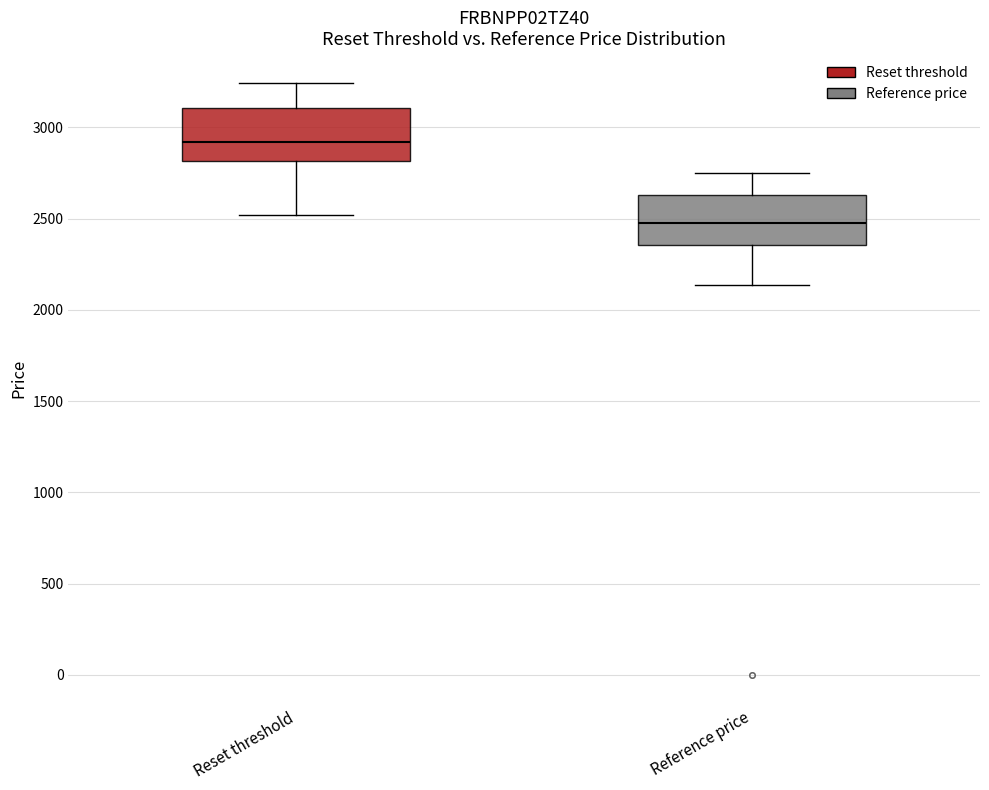

Reading left to right, transcribe this box plot: for each box, give where its median line is, the range the box spans, and where its two whiskers end, as read against the y-axis. The values are not printed on the chart, so give them approximately, as read against the axis.

Reset threshold: median 2900, box 2800 to 3100, whiskers 2500 to 3250
Reference price: median 2450, box 2350 to 2650, whiskers 2150 to 2750